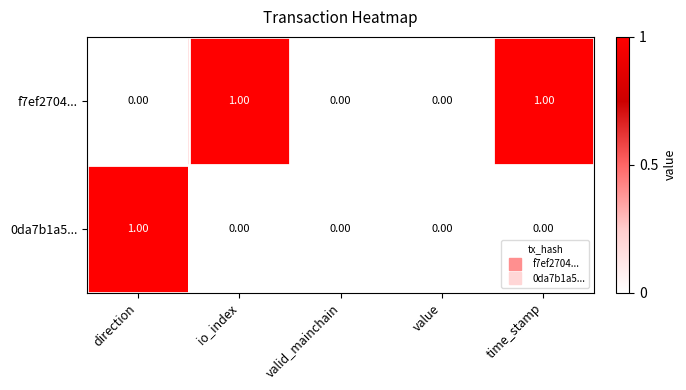

Which series has the largest total across all categories?

f7ef2704...